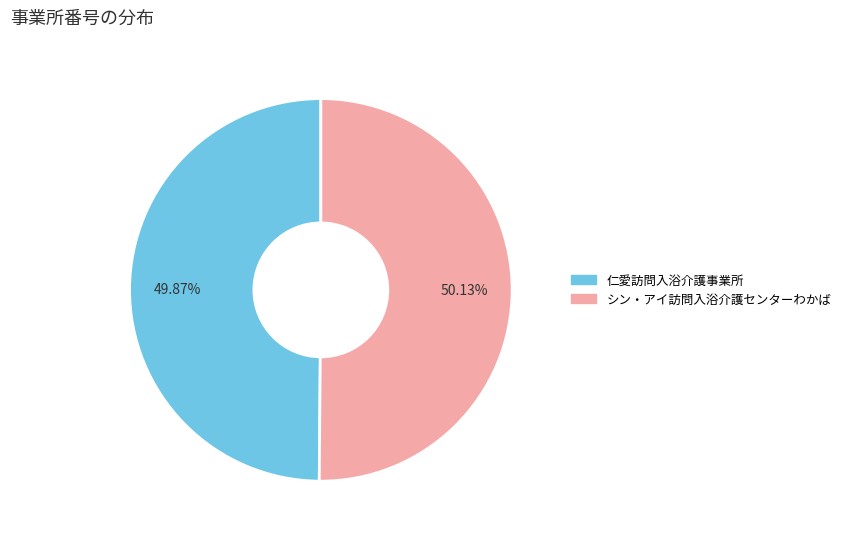

Approximately how many times larger is the value at シン・アイ訪問入浴介護センターわかば compared to 仁愛訪問入浴介護事業所?

1.0